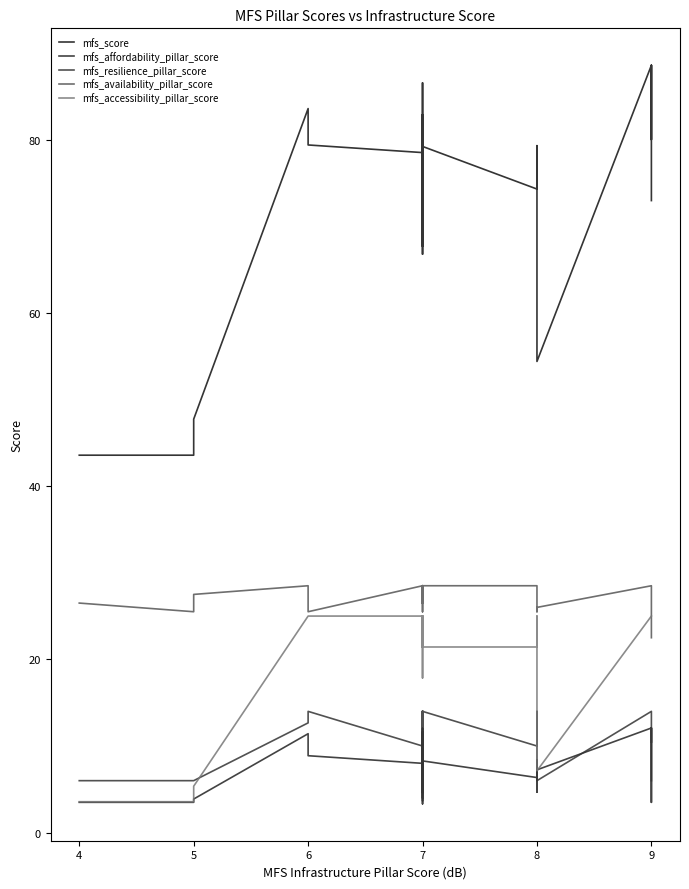

What is the difference between the second highest and second lowest values in the mfs_availability_pillar_score series?

3.0